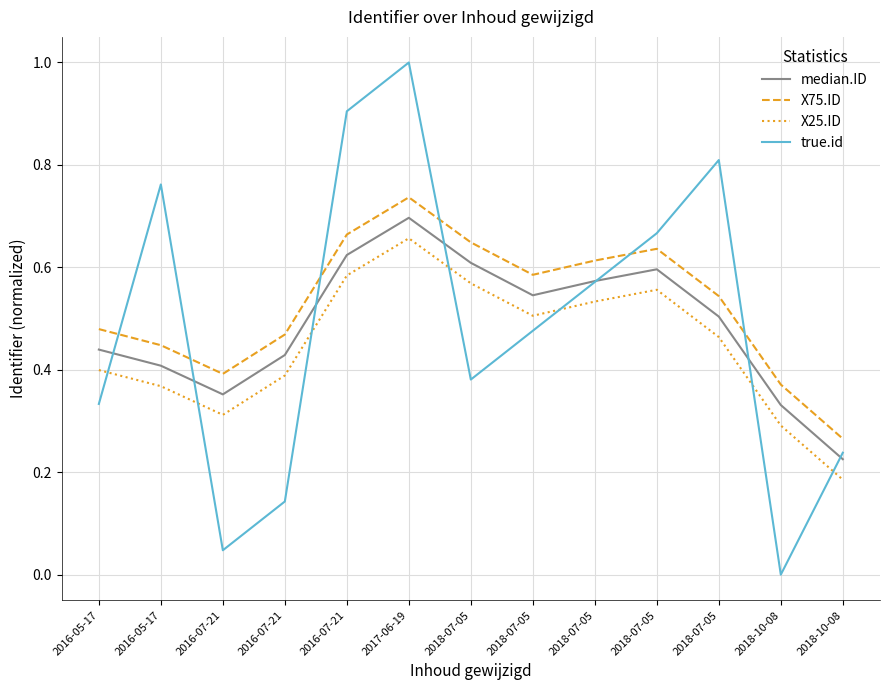

True or false: true.id has a value of 0.2 at 2018-07-05.

False